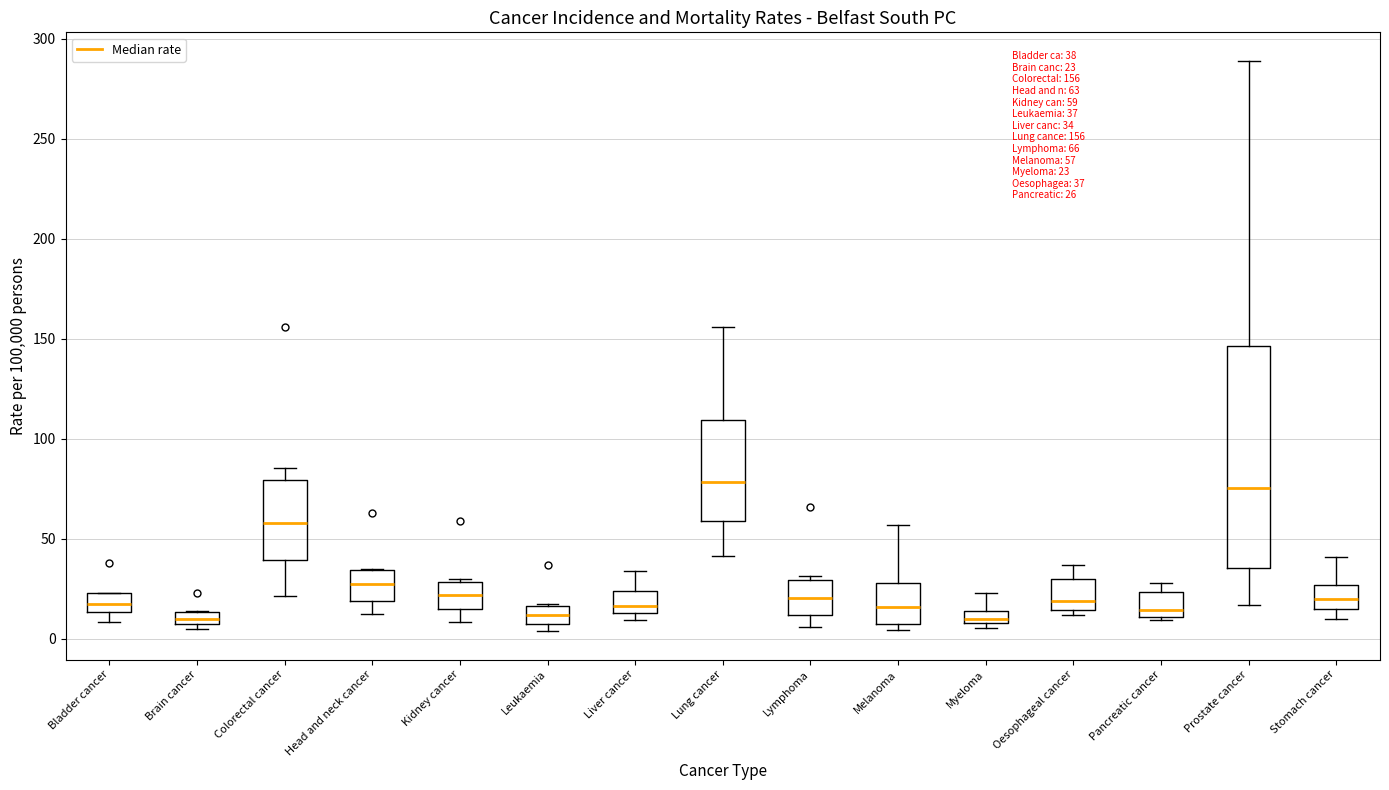

Which box is the tallest, from its lower edge to its upper edge?

Prostate cancer